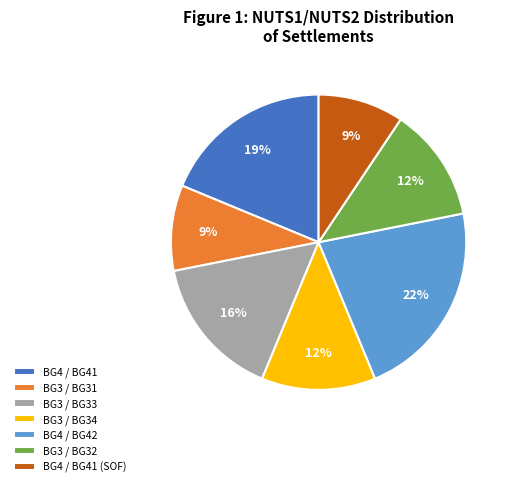

What percentage is the BG4 / BG42 slice, to the nearest percent?

22%